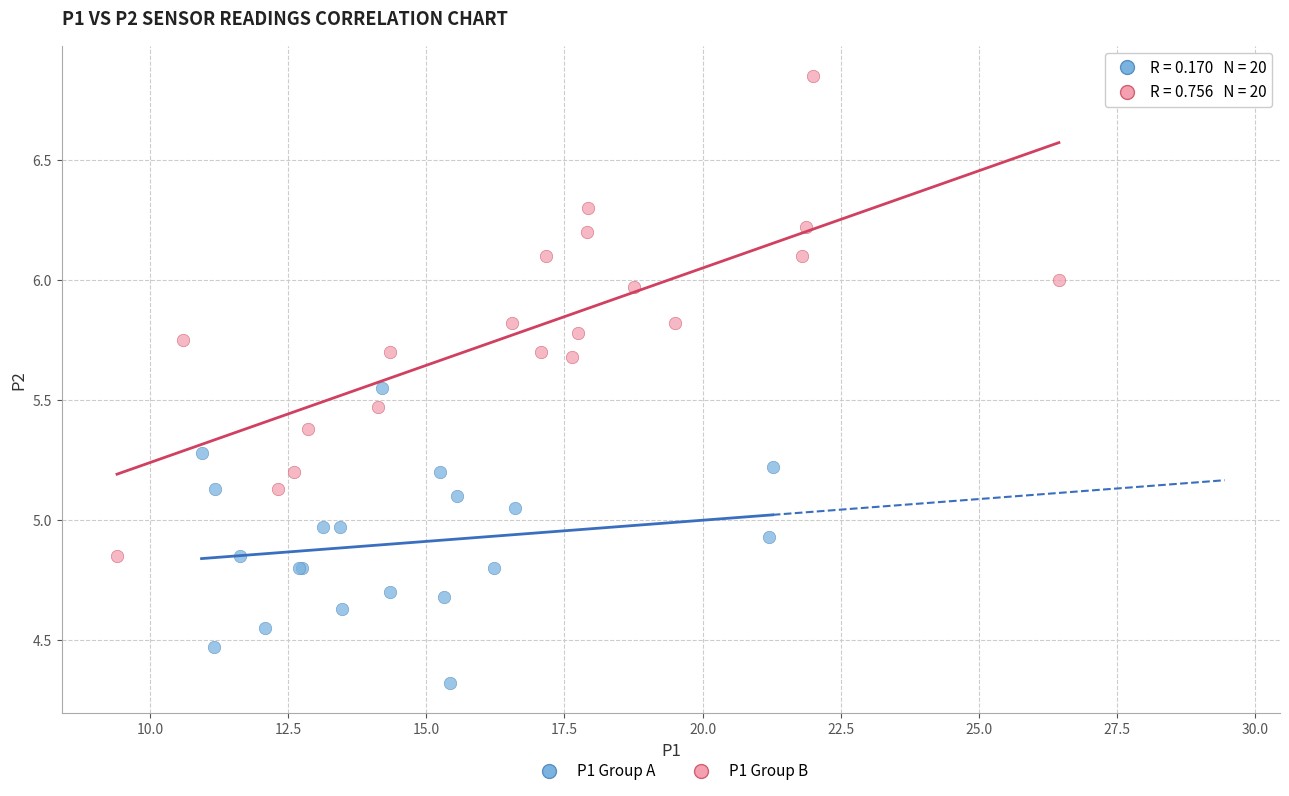

Which series reaches the maximum Y coordinate?

P1 Group B